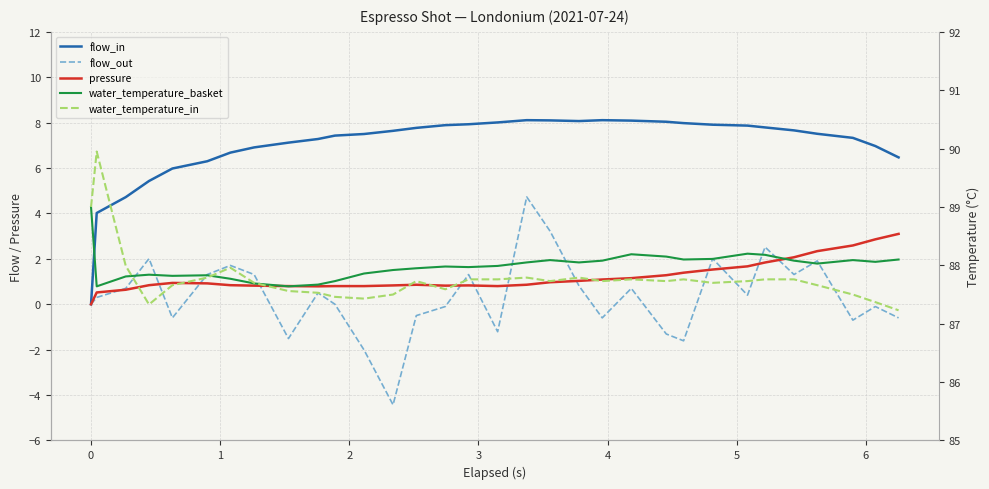

What is the minimum value for flow_out?

-4.4